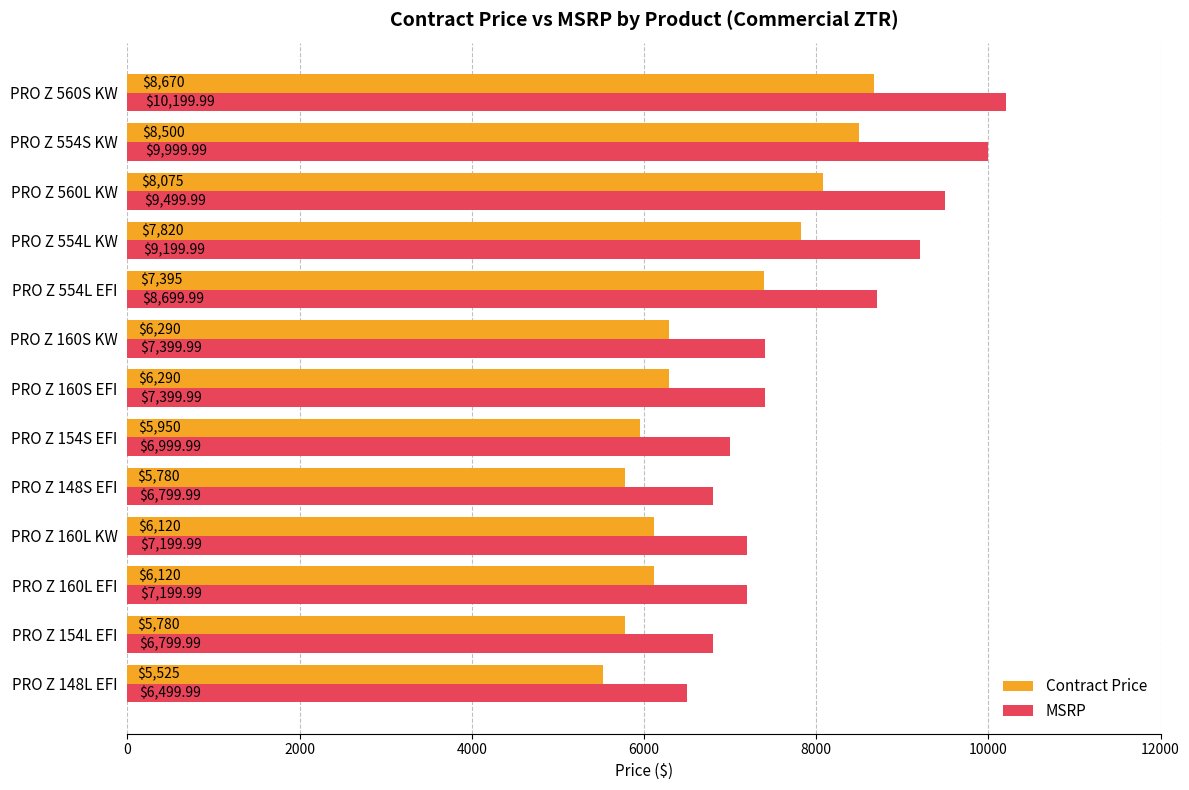

How many data points in MSRP are above 7399?

7